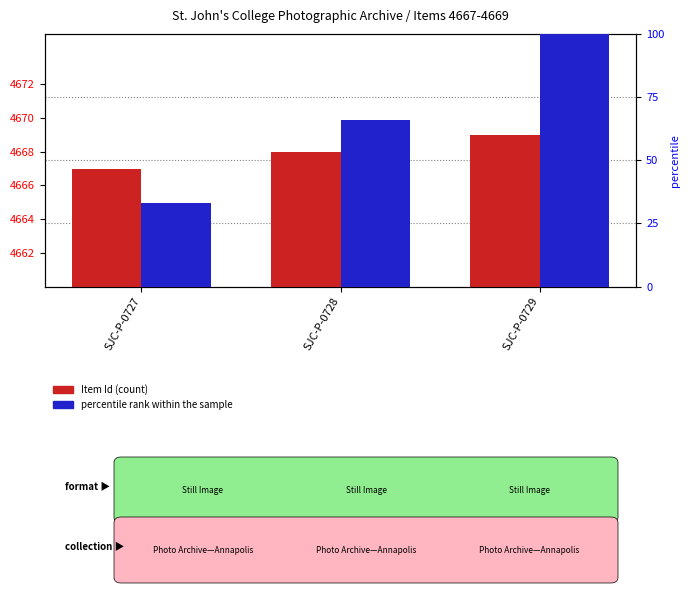

What is the maximum value shown in the chart?

4669